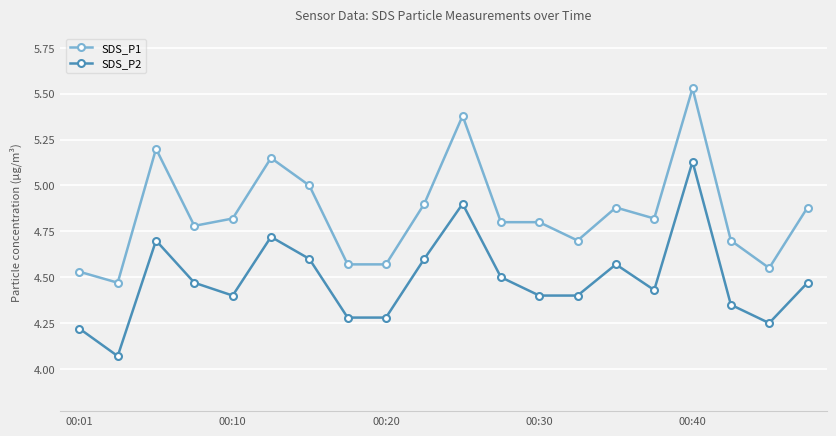

What is the average value of the SDS_P1 series?

4.9